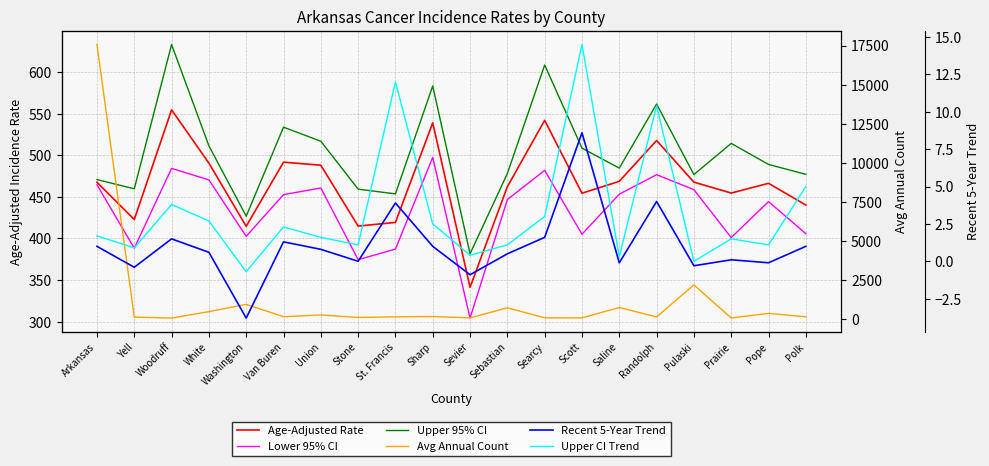

What is the spread (max minus min) of values at Stone?

459.2